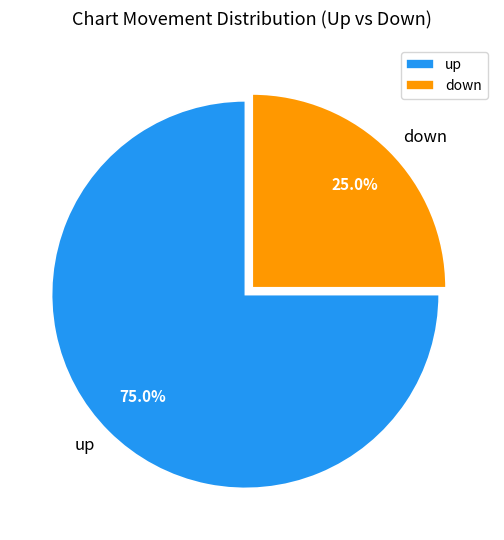

To the nearest percent, what percentage of the pie is up?

75%